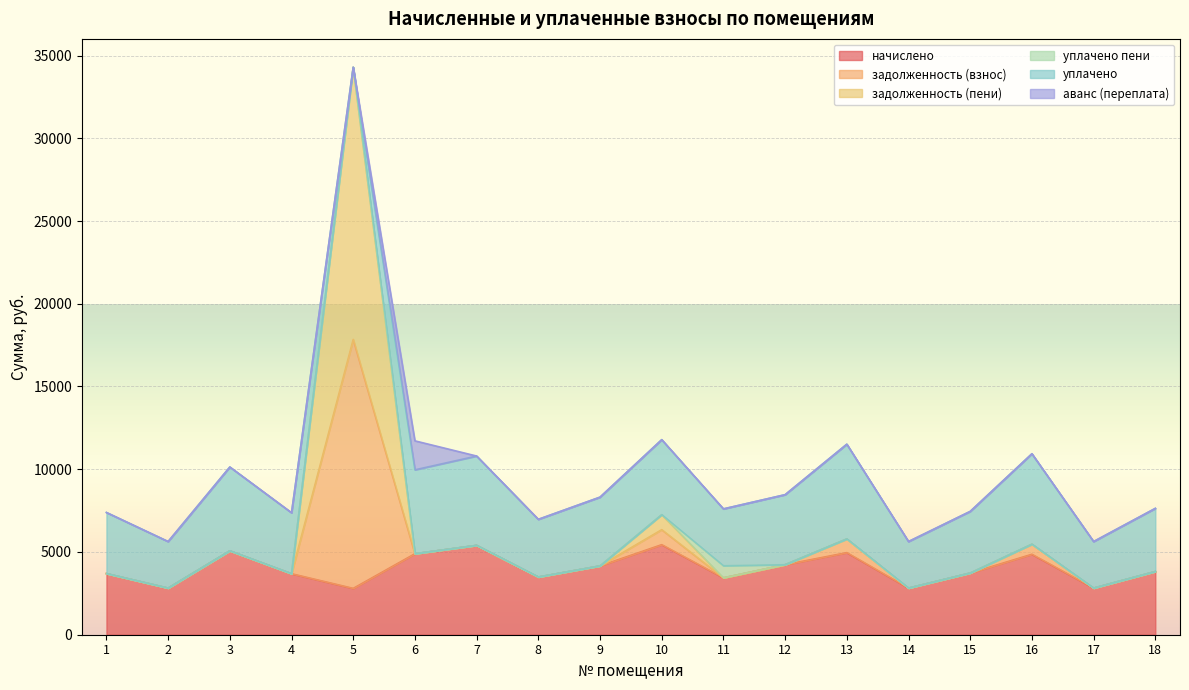

At which category is the sum across all series the highest?

5